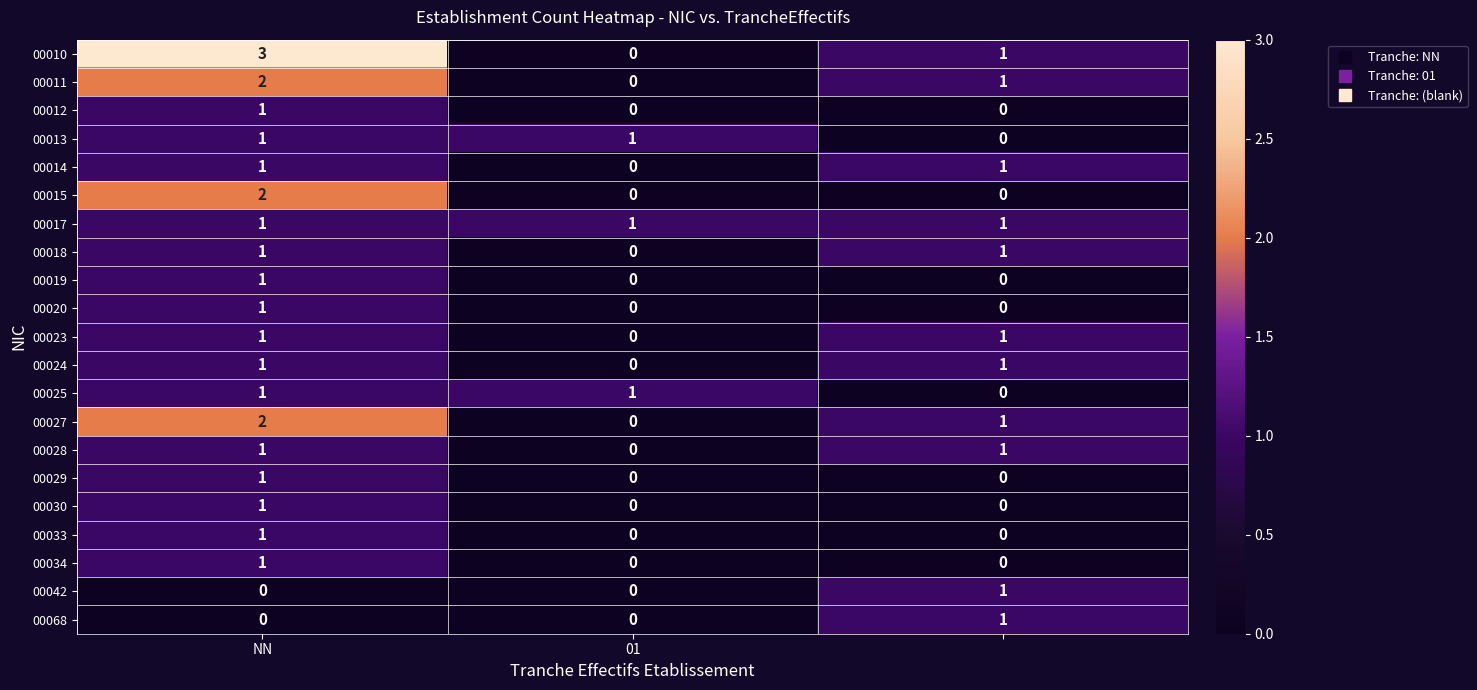

Count the 00020 values in the range 0 to 1.

3